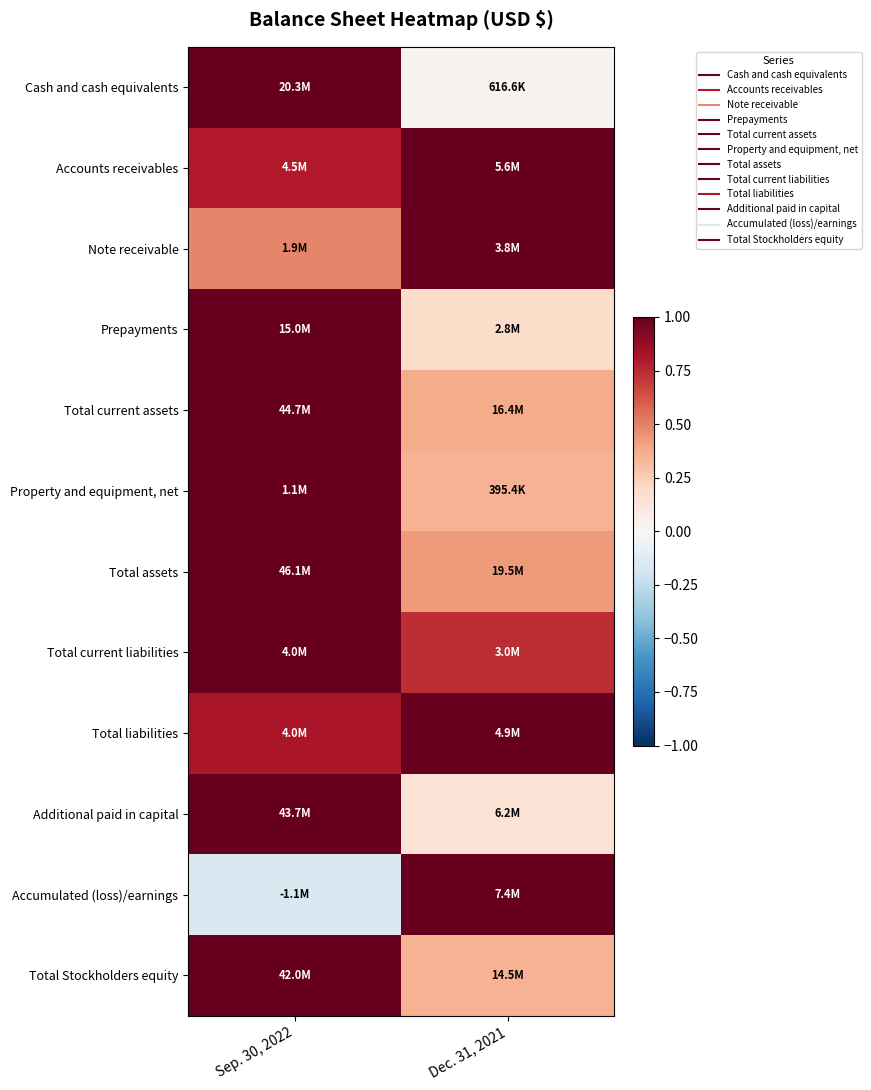

Between Sep. 30, 2022 and Dec. 31, 2021, which is larger?

Sep. 30, 2022